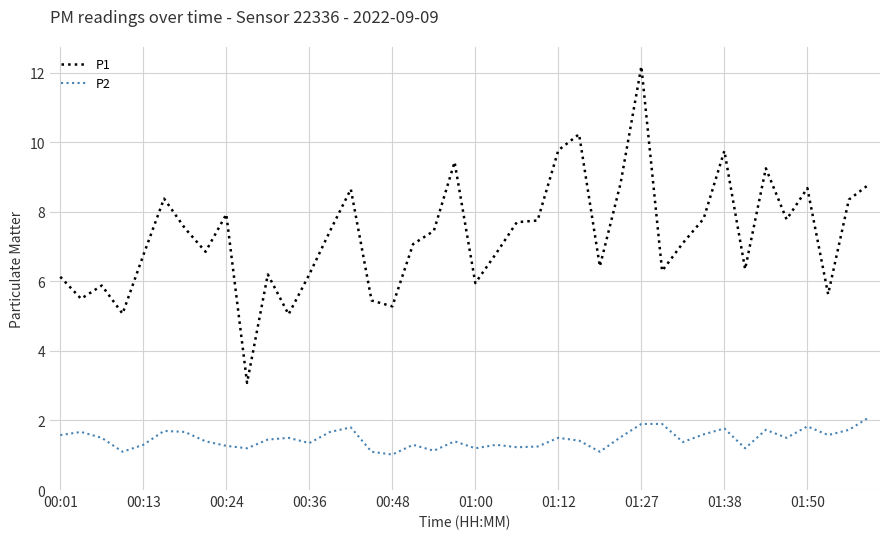

What is the difference between the maximum and second lowest values in the P1 series?

7.1